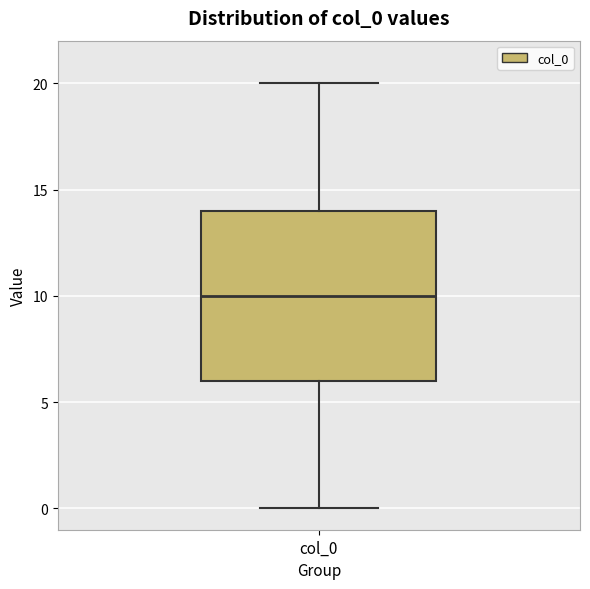

Transcribe this box plot: give where the median line is, the range the box spans, and where the two whiskers end, as read against the y-axis. The values are not printed on the chart, so give them approximately, as read against the axis.

median 10, box 6 to 14, whiskers 0 to 20